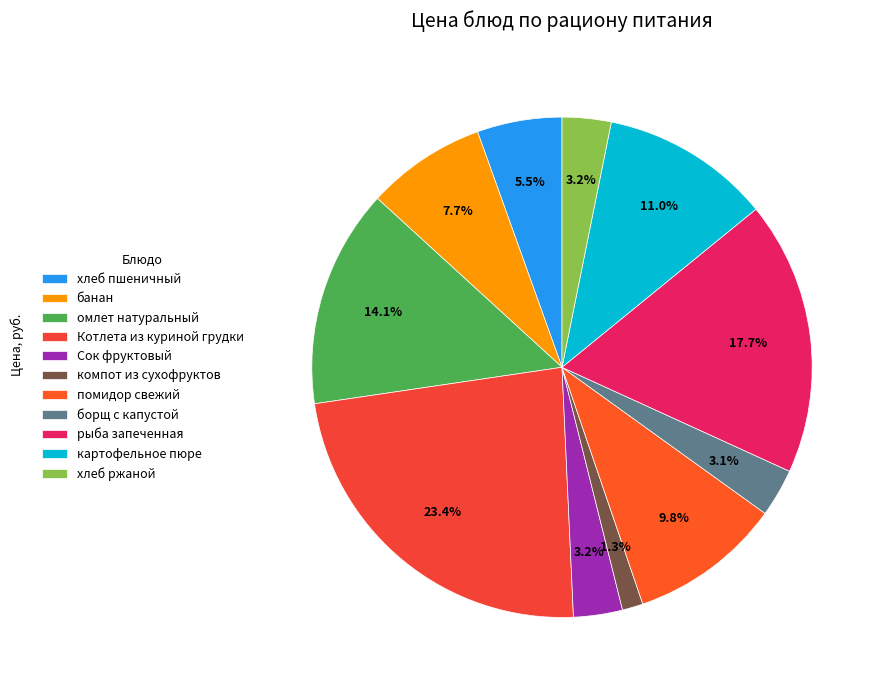

What percentage do помидор свежий and хлеб пшеничный together represent?

15.3%